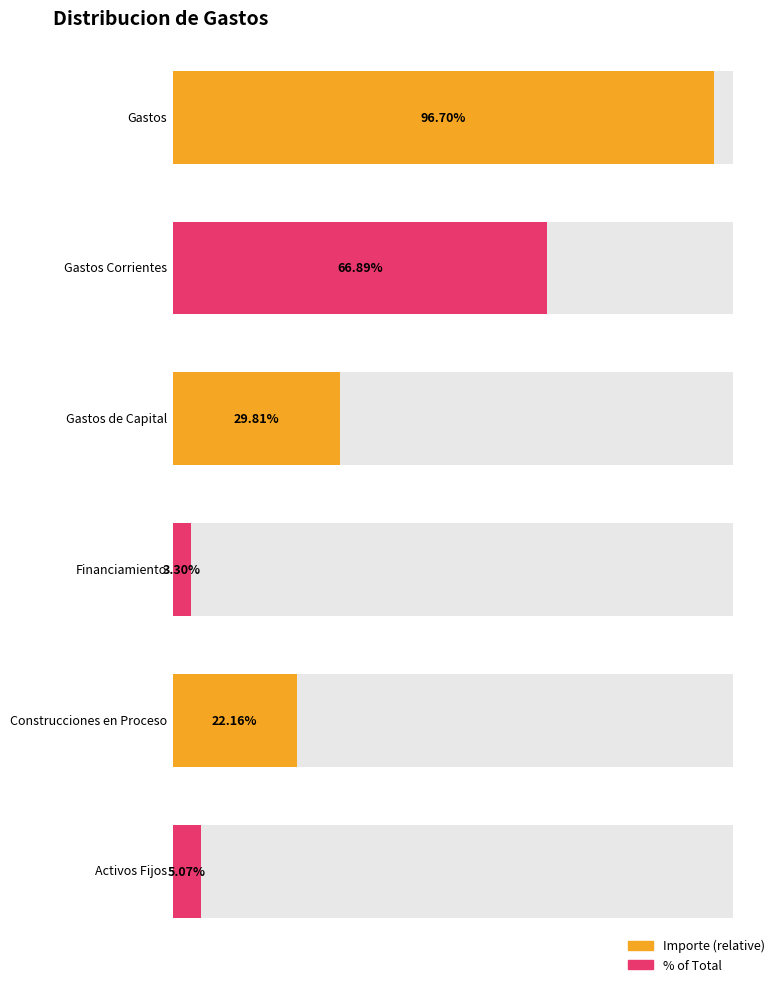

Are the bars horizontal?

Yes